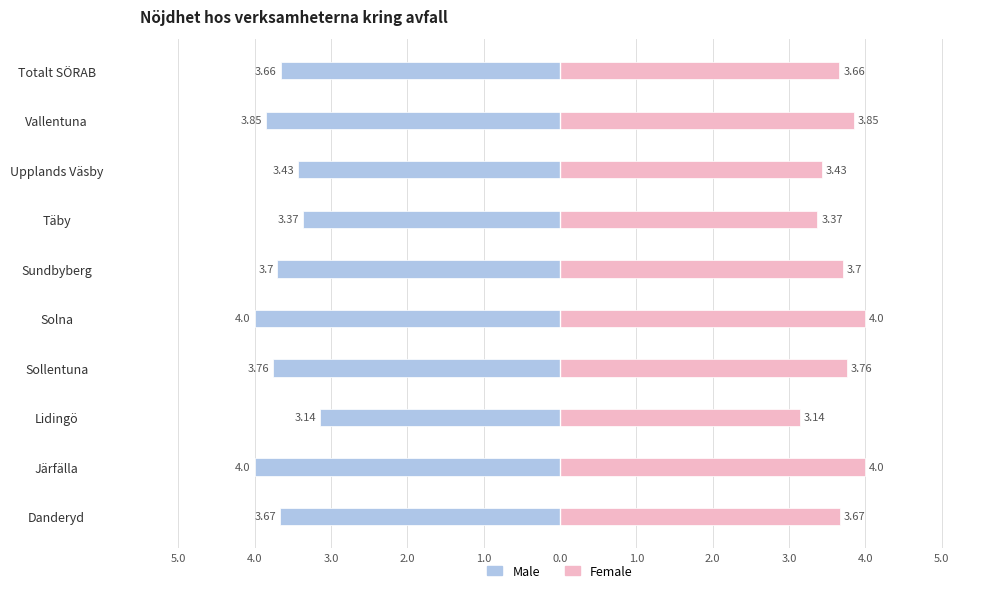

How many data points does each series have?

10